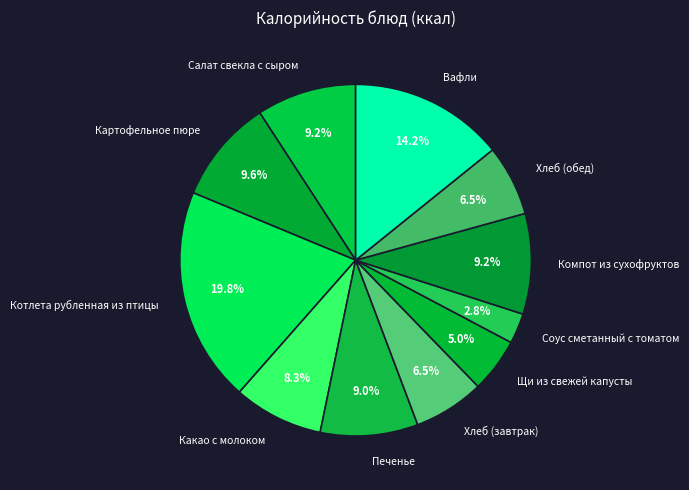

Does any single category account for the majority?

No